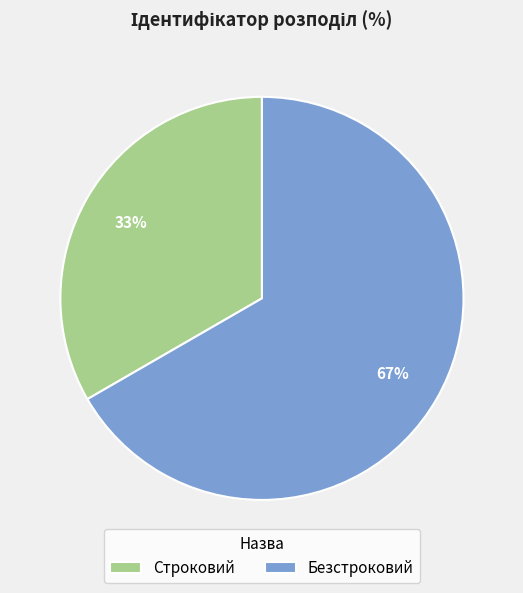

Between Безстроковий and Строковий, which is larger?

Безстроковий